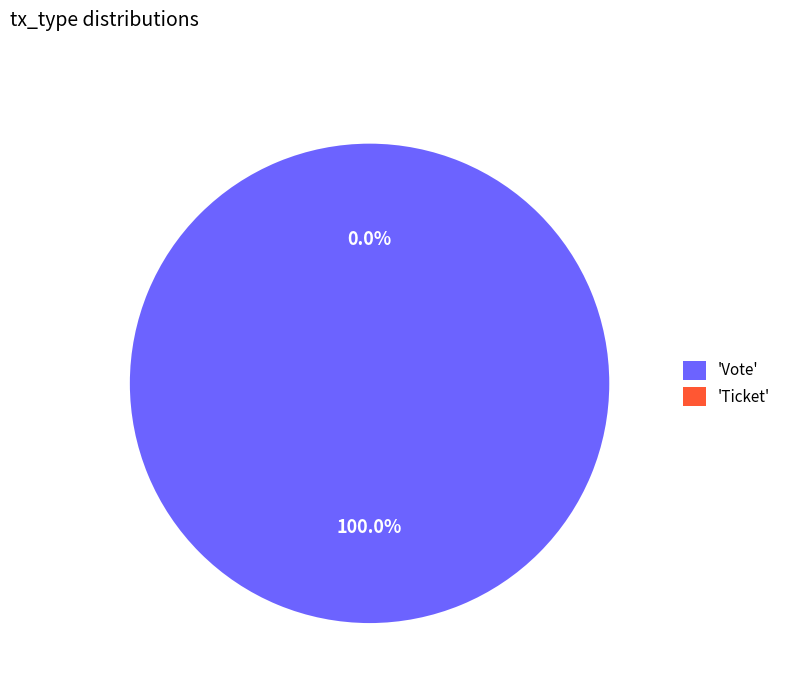

What percentage is the Vote slice, to the nearest percent?

100%